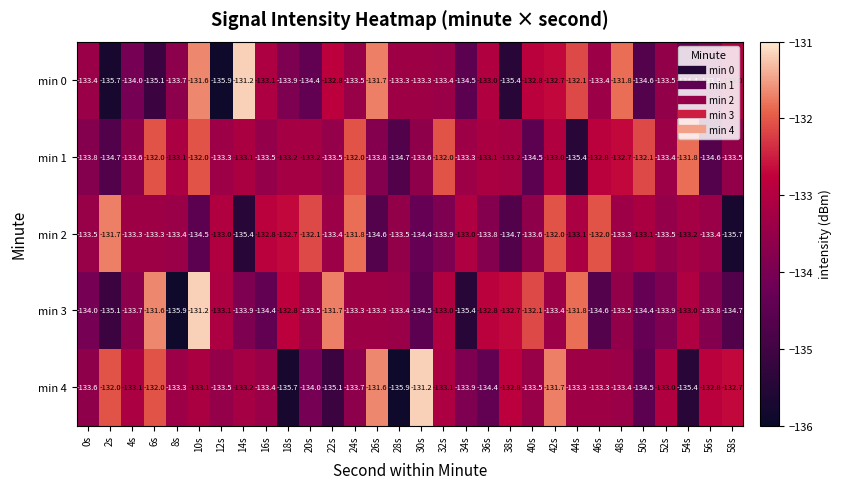

How many distinct data groups are displayed?

5